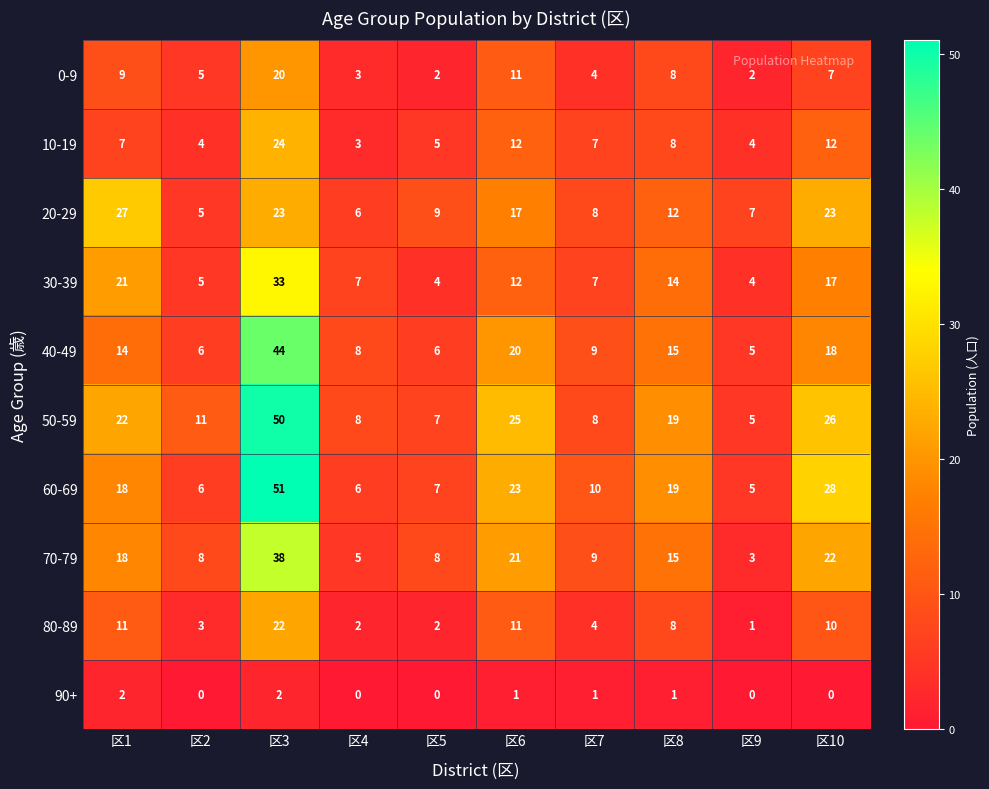

Rank the series by their maximum value, from lowest to highest.

90+, 0-9, 80-89, 10-19, 20-29, 30-39, 70-79, 40-49, 50-59, 60-69